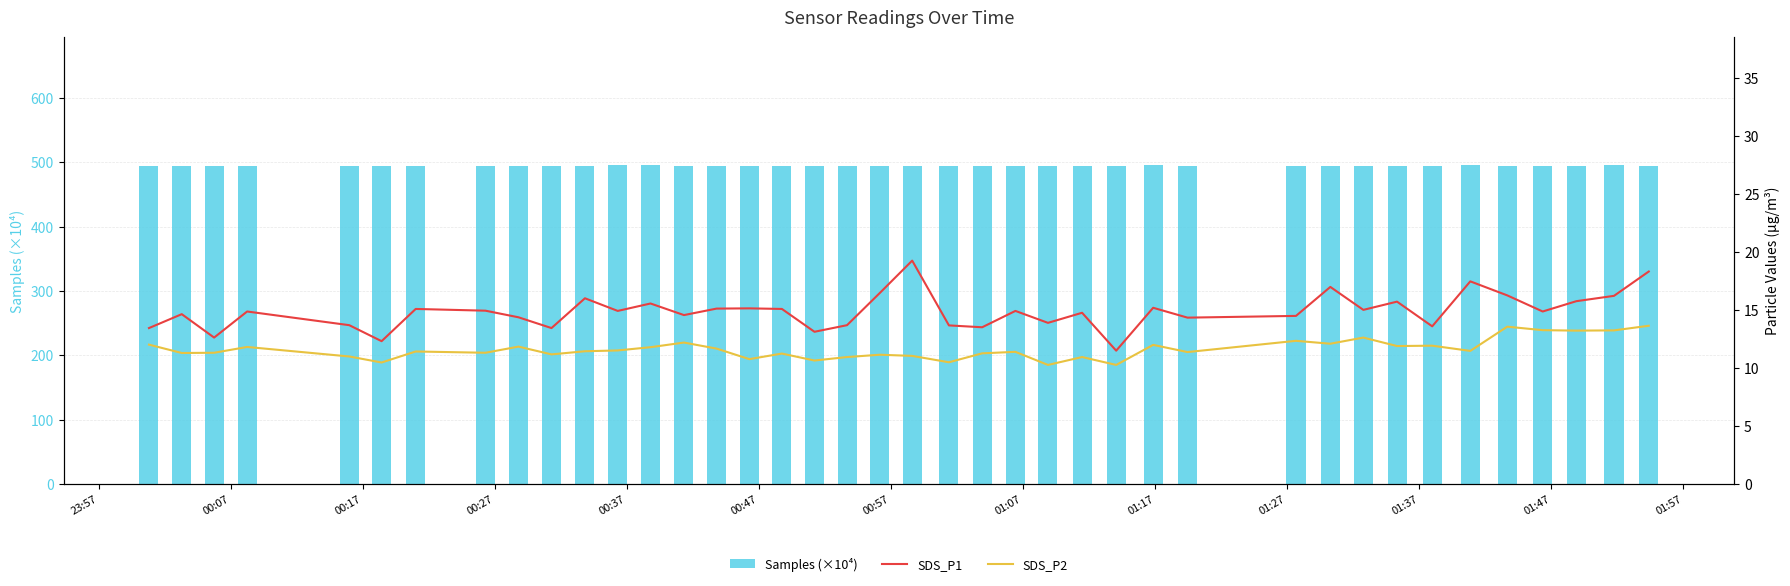

What is the highest value of the Samples (×10⁴) series?

495.8